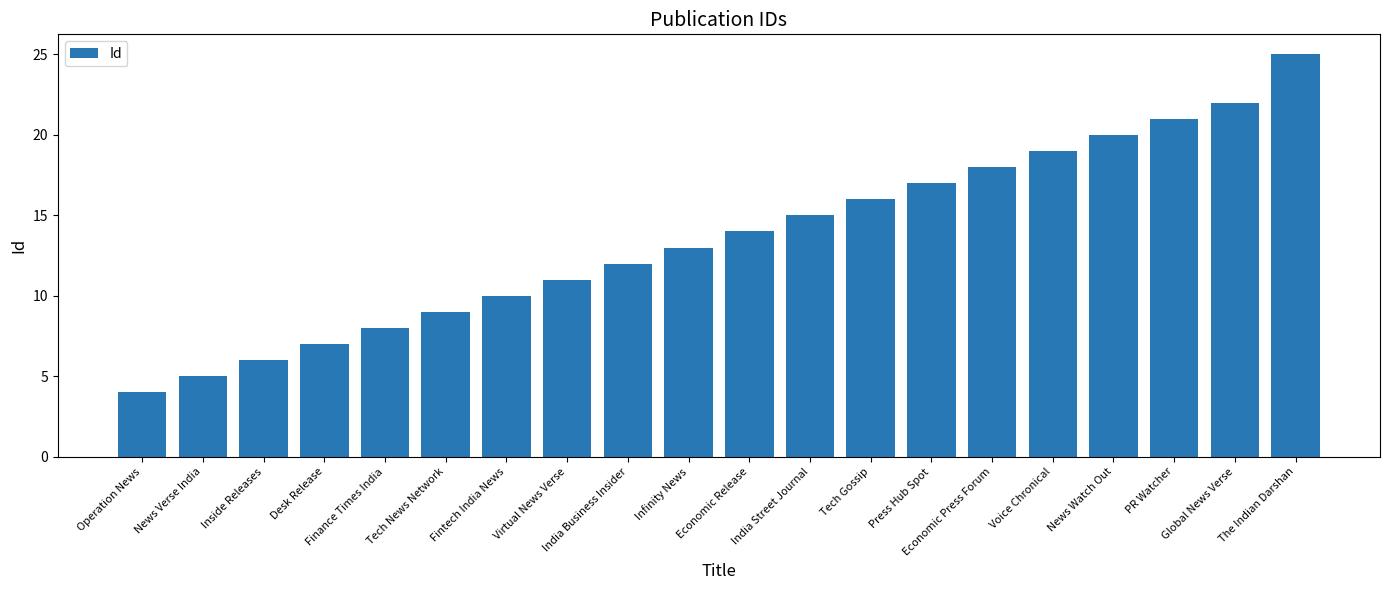

What is the difference between the maximum and second lowest values?

20